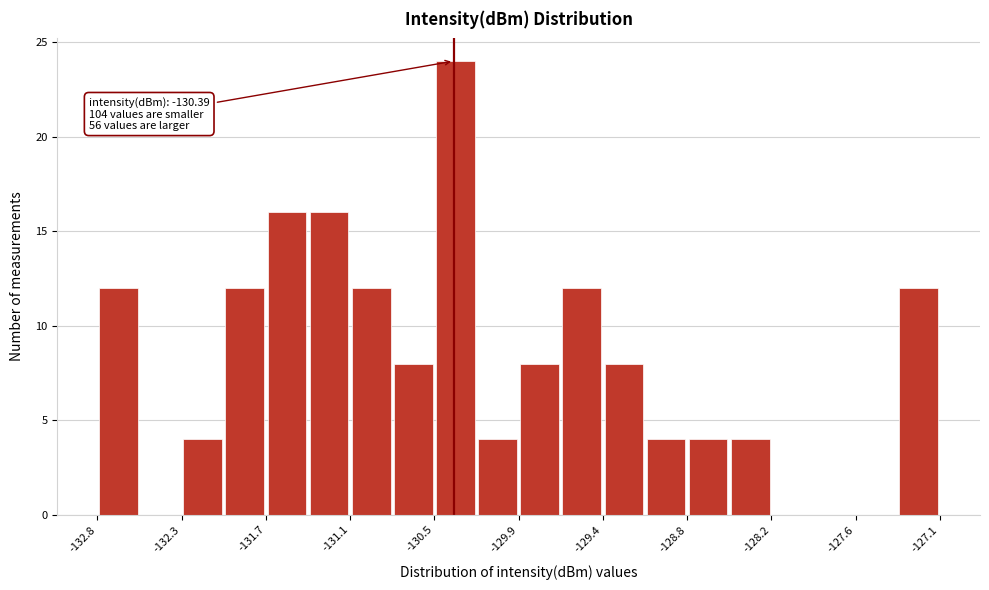

Read against the x-axis, roughly where is the centre of the tallest bar?

-130.4